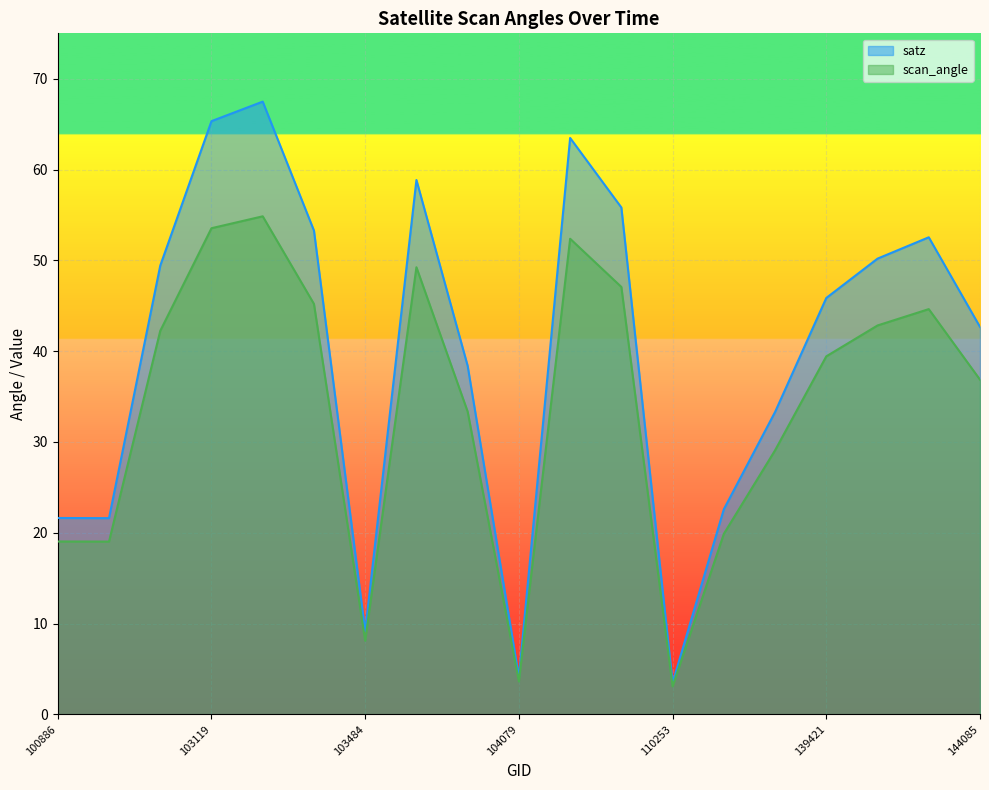

Read the scan_angle value at 107782.

47.1